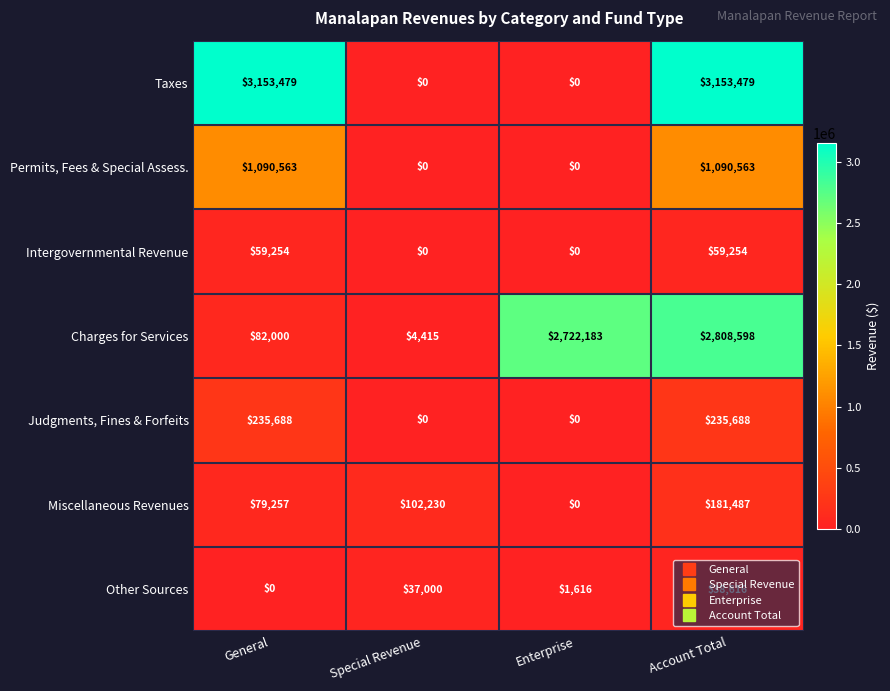

What is the sum of the Other Sources values at General and Special Revenue?

37000